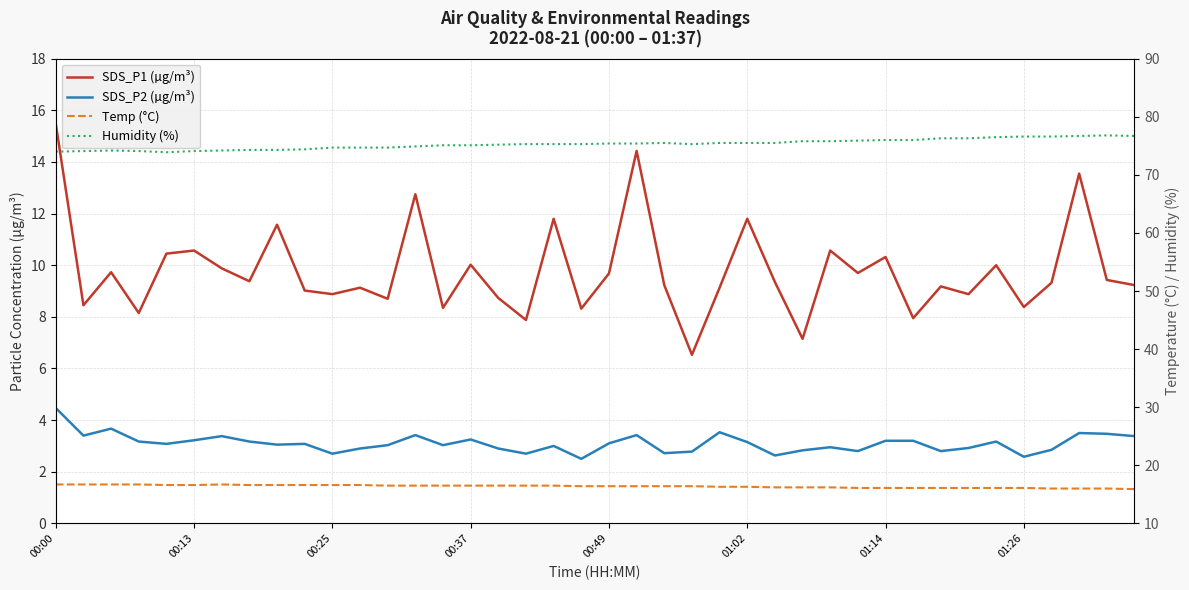

How many lines are shown in the chart?

4